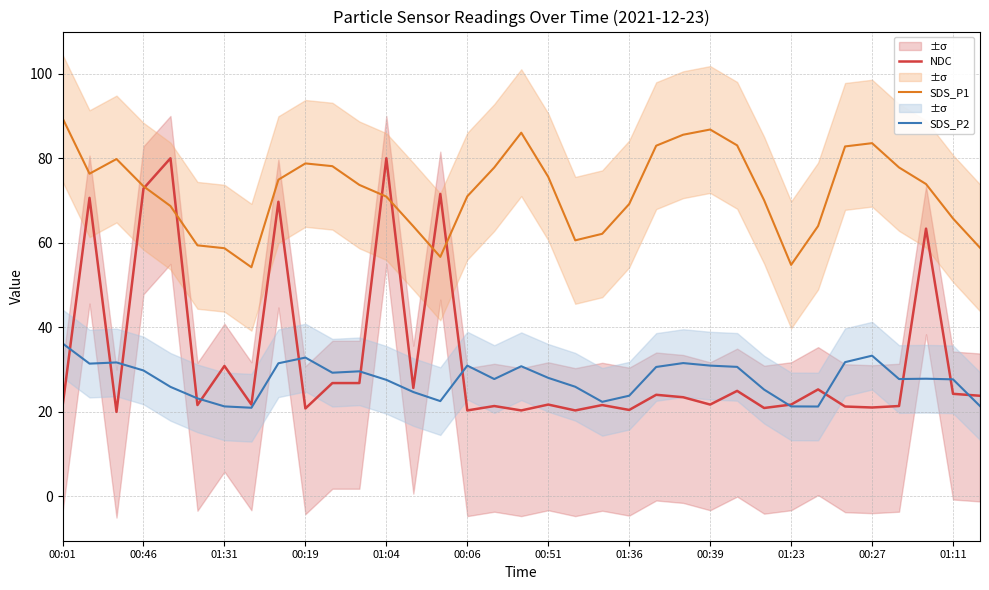

True or false: SDS_P2 and SDS_P1 intersect in this chart.

False